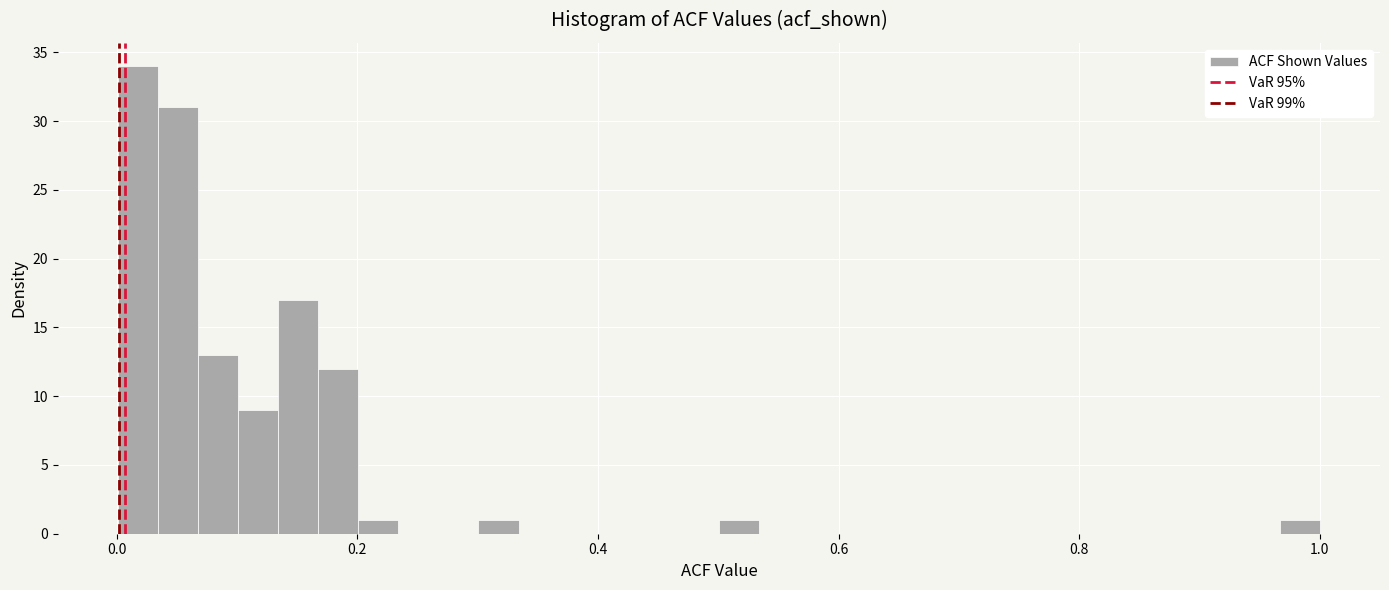

Around what value on the x-axis is the tallest bar? Give the approximate position of its centre, as read against the axis.

0.02